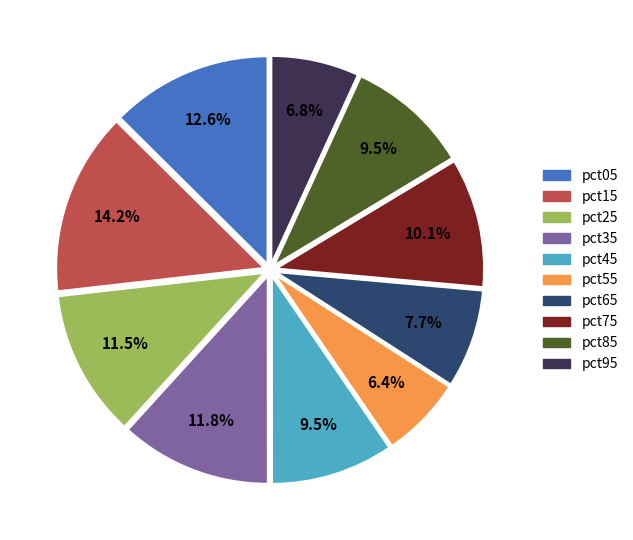

The pct45 slice represents 1% of the pie. True or false?

False